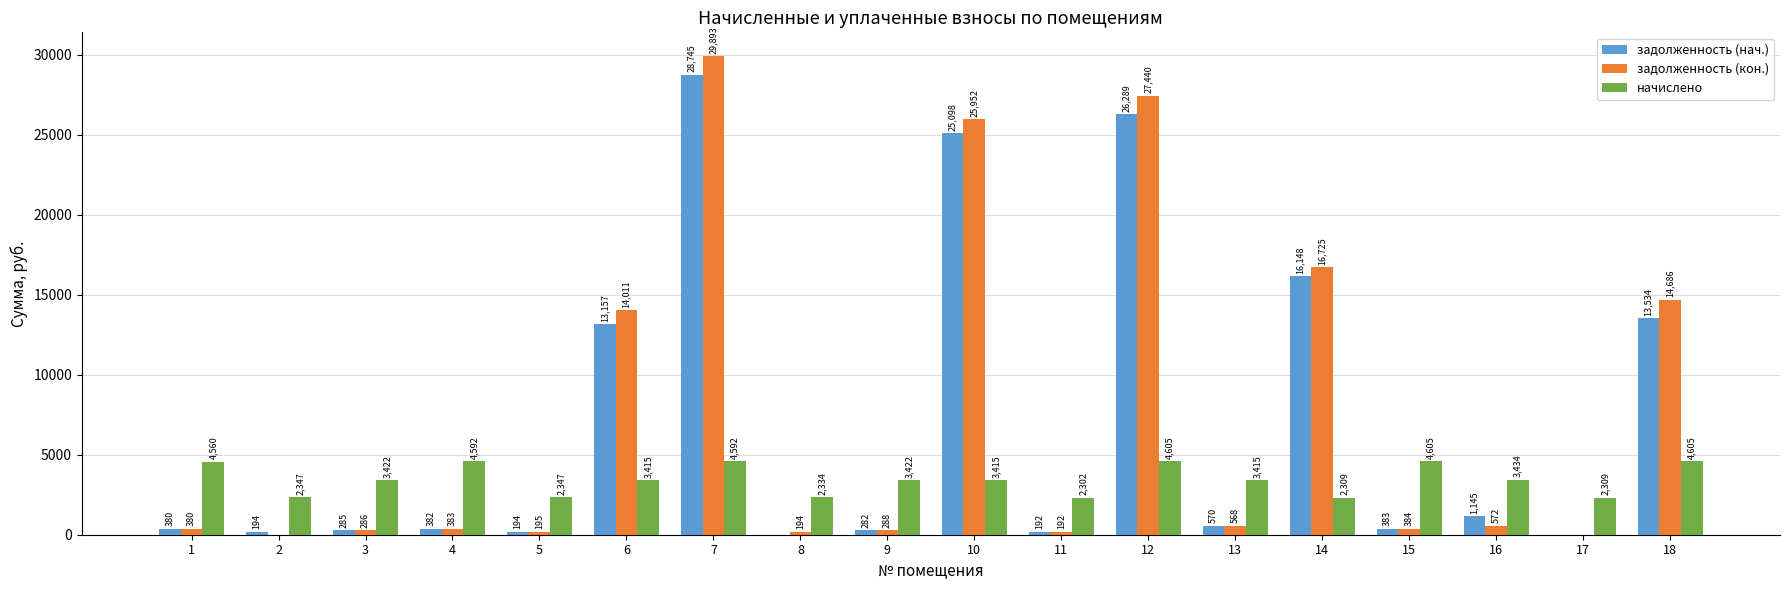

Where does the задолженность (нач.) series first go above 383?

6